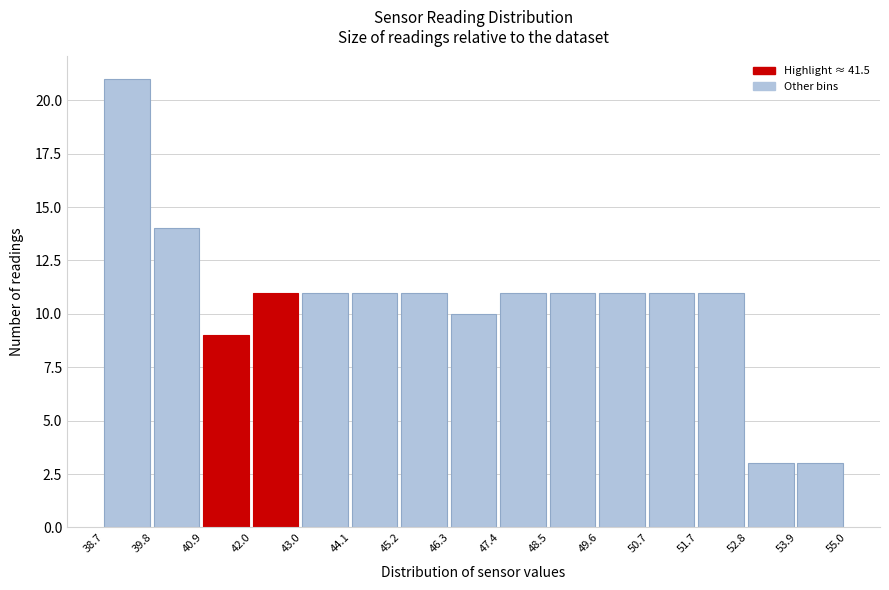

Reading left to right, transcribe this chart: for each bar, give the range it covers on the x-axis and its height. The values are not printed on the chart, so give them approximately, as read against the axis.

38.7 to 39.8: 21
39.8 to 40.9: 14
40.9 to 42.0: 9
42.0 to 43.0: 11
43.0 to 44.1: 11
44.1 to 45.2: 11
45.2 to 46.3: 11
46.3 to 47.4: 10
47.4 to 48.5: 11
48.5 to 49.6: 11
49.6 to 50.7: 11
50.7 to 51.7: 11
51.7 to 52.8: 11
52.8 to 53.9: 3
53.9 to 55.0: 3